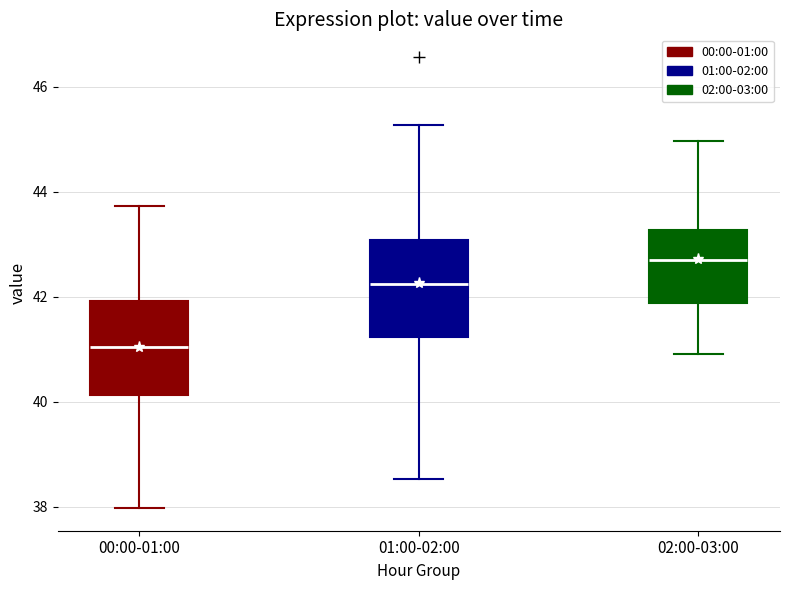

Reading left to right, transcribe this box plot: for each box, give where its median line is, the range the box spans, and where its two whiskers end, as read against the y-axis. The values are not printed on the chart, so give them approximately, as read against the axis.

00:00-01:00: median 41.0, box 40.2 to 42.0, whiskers 38.0 to 43.8
01:00-02:00: median 42.2, box 41.2 to 43.0, whiskers 38.6 to 45.2
02:00-03:00: median 42.8, box 41.8 to 43.2, whiskers 41.0 to 45.0